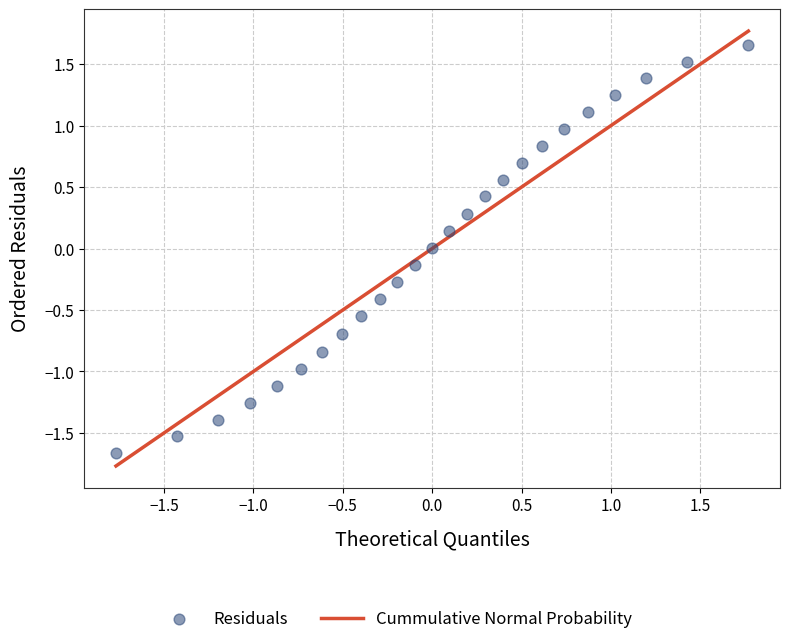

What is the range of Y values (max minus min)?

3.3